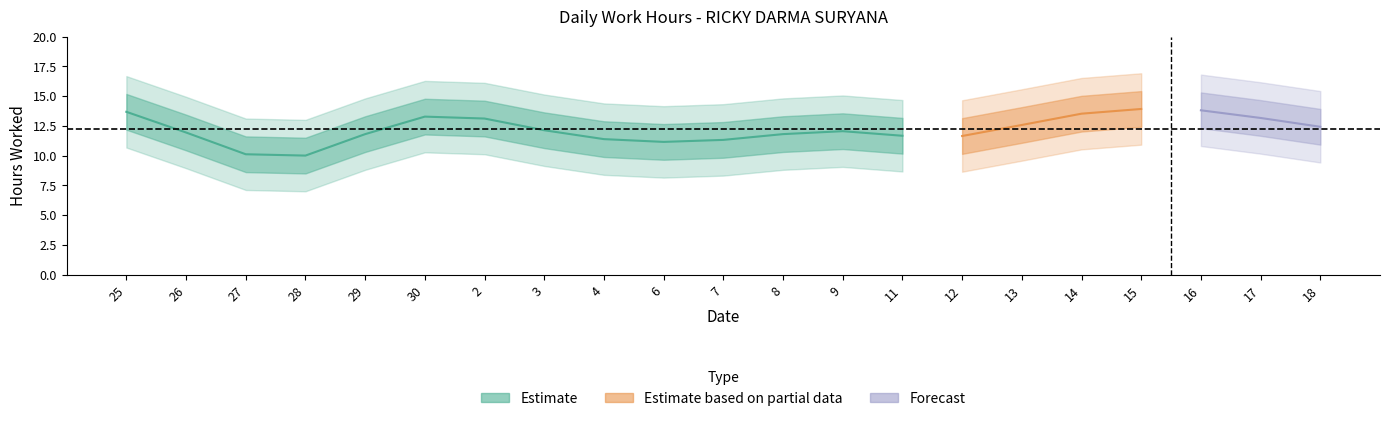

What is the ratio of the value at 7 to the value at 30?

0.8